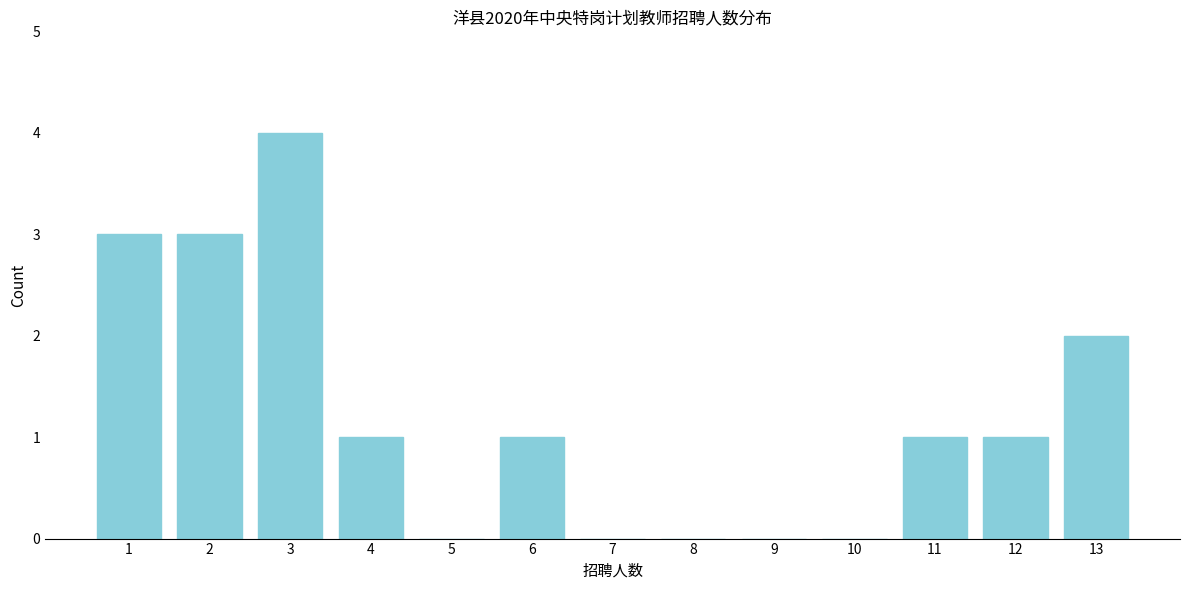

Reading left to right, transcribe all the data shown in this chart.

1=3	2=3	3=4	4=1	5=0	6=1	7=0	8=0	9=0	10=0	11=1	12=1	13=2